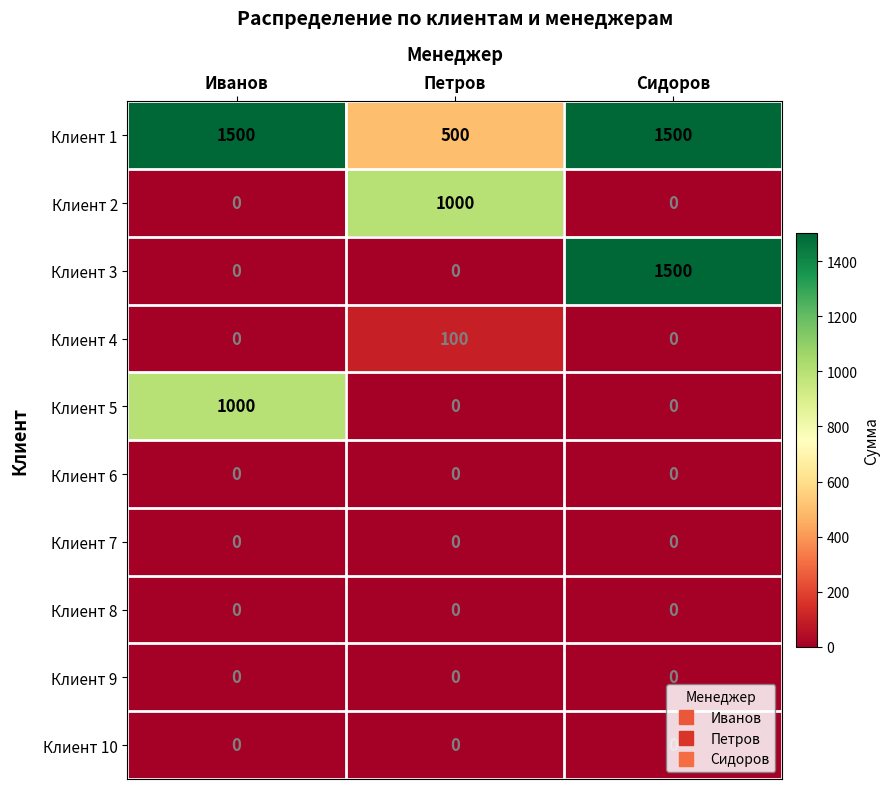

Count the Клиент 2 values in the range 0 to 1000.

3